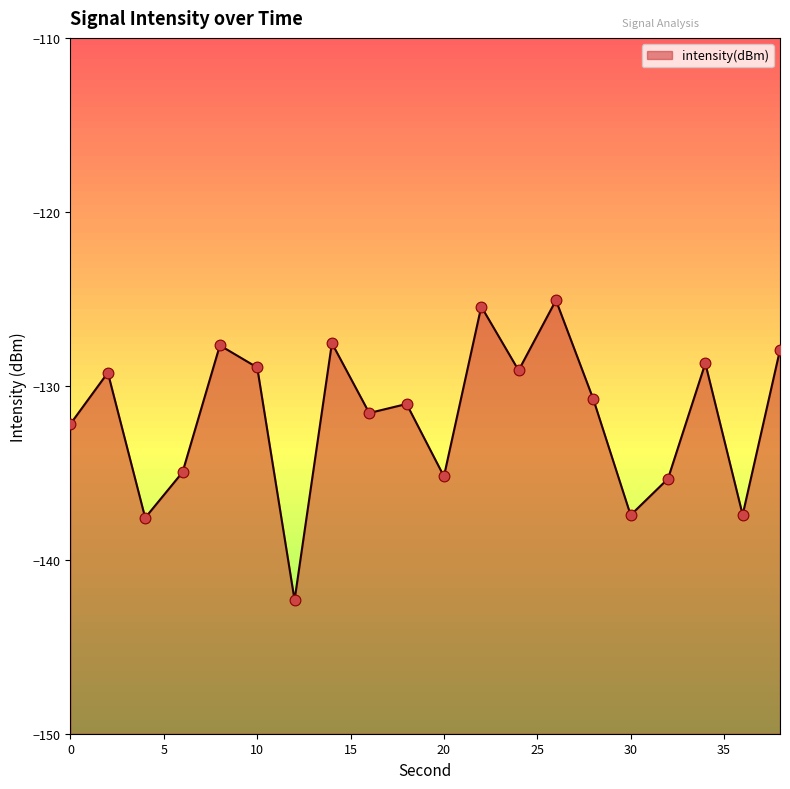

What is the change in value from 4 to 22?

+12.1